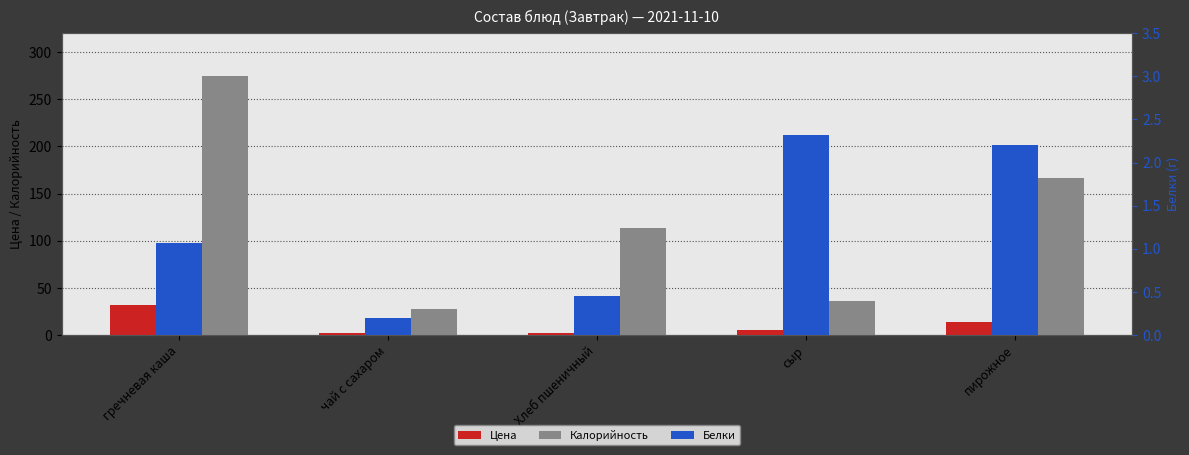

What are all the series names shown in the legend?

Цена, Калорийность, Белки